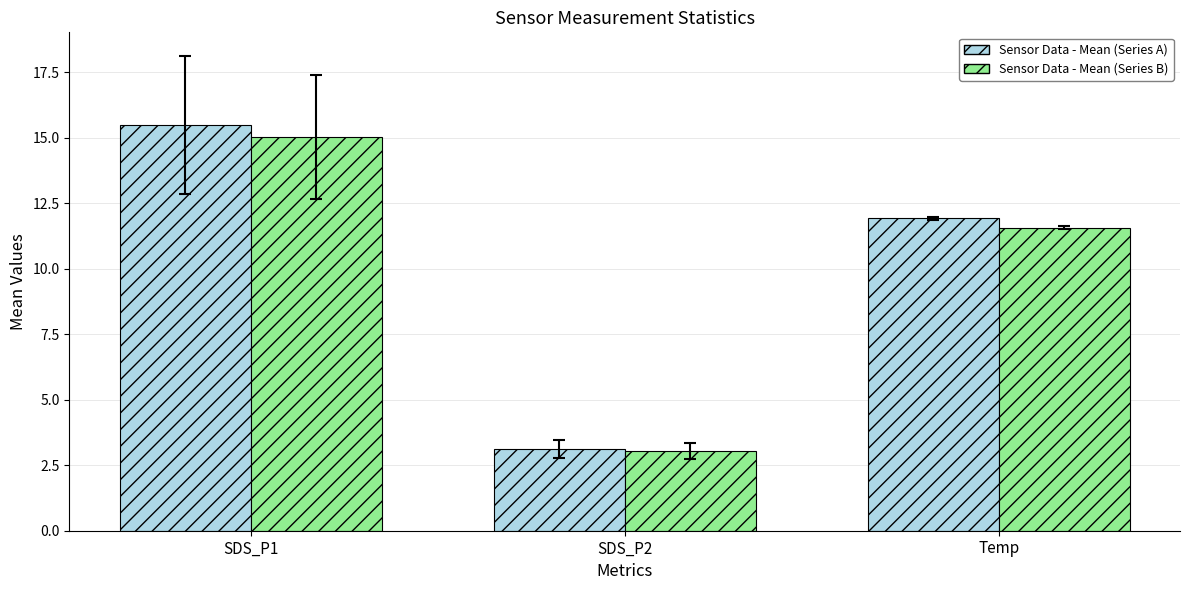

Which category has the highest value in the Sensor Data - Mean (Series A) series?

SDS_P1